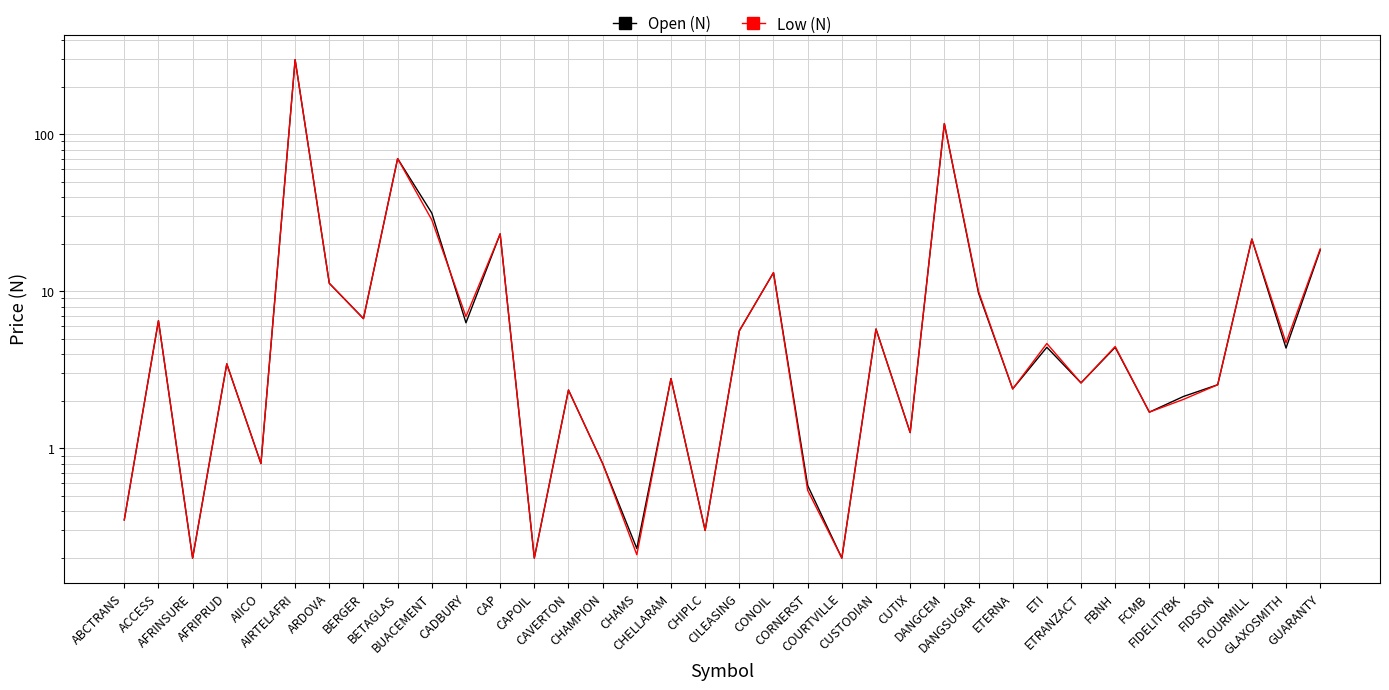

How many times do Open (N) and Low (N) cross each other?

1